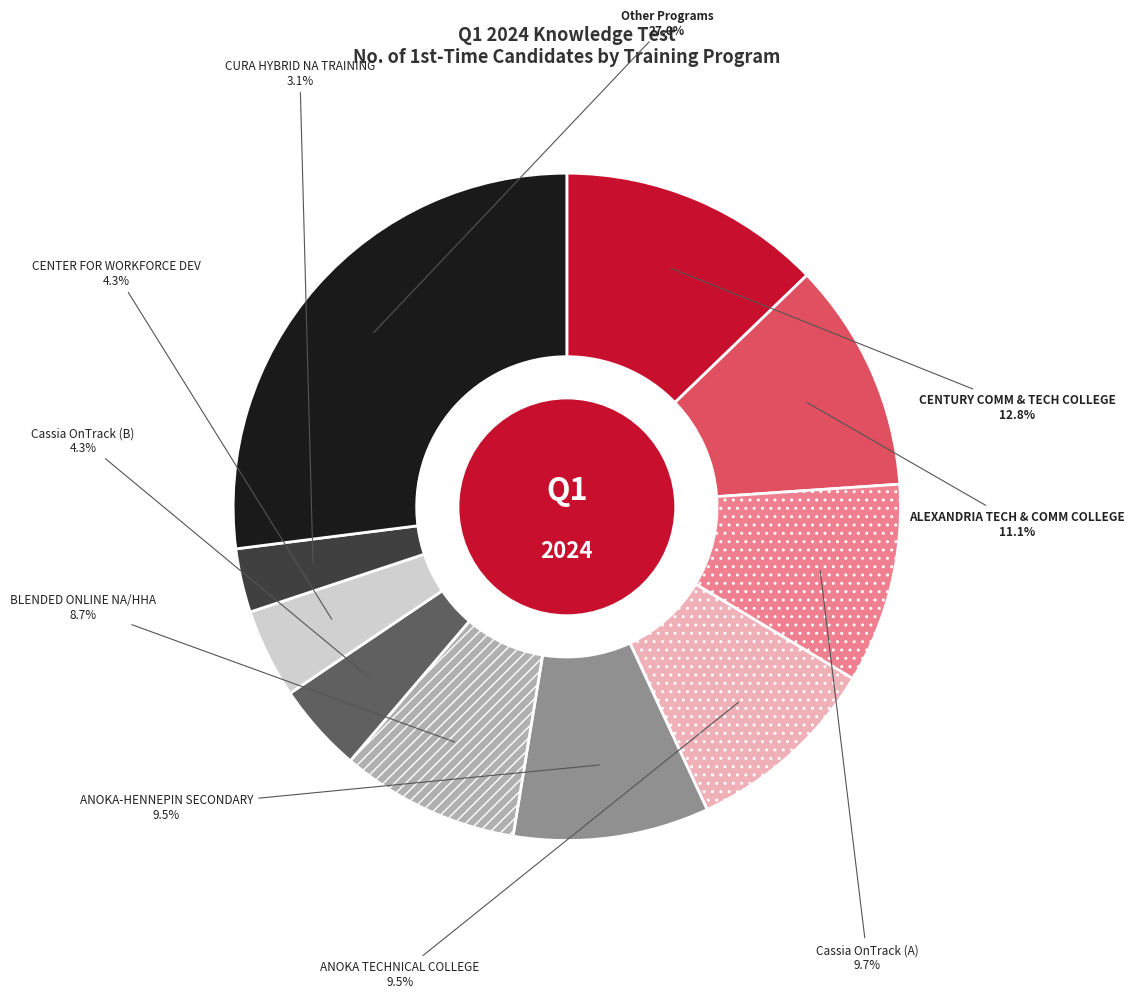

Is there a majority slice in this chart?

No